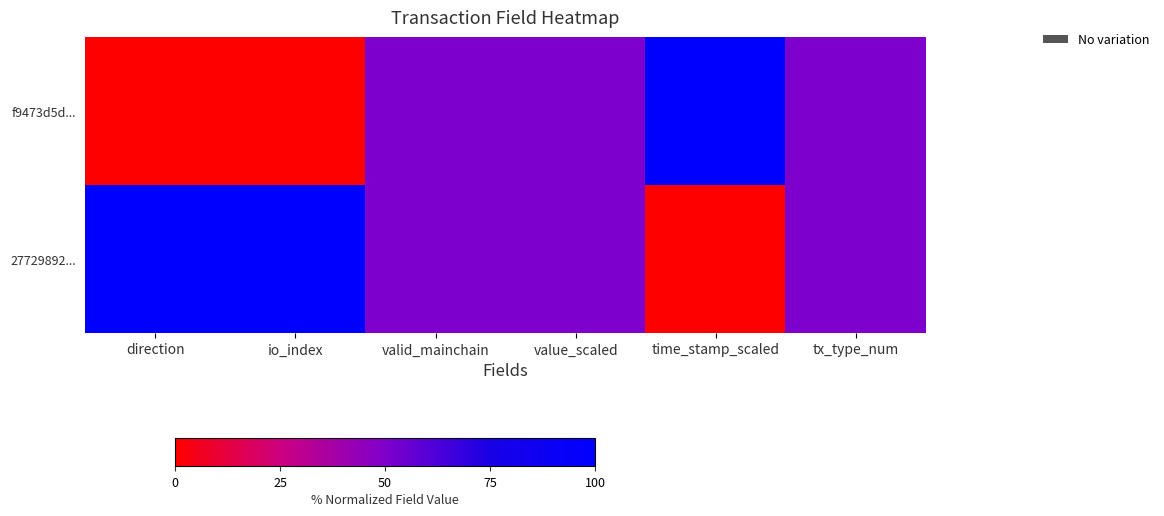

Which series has the largest range (max minus min)?

f9473d5d...